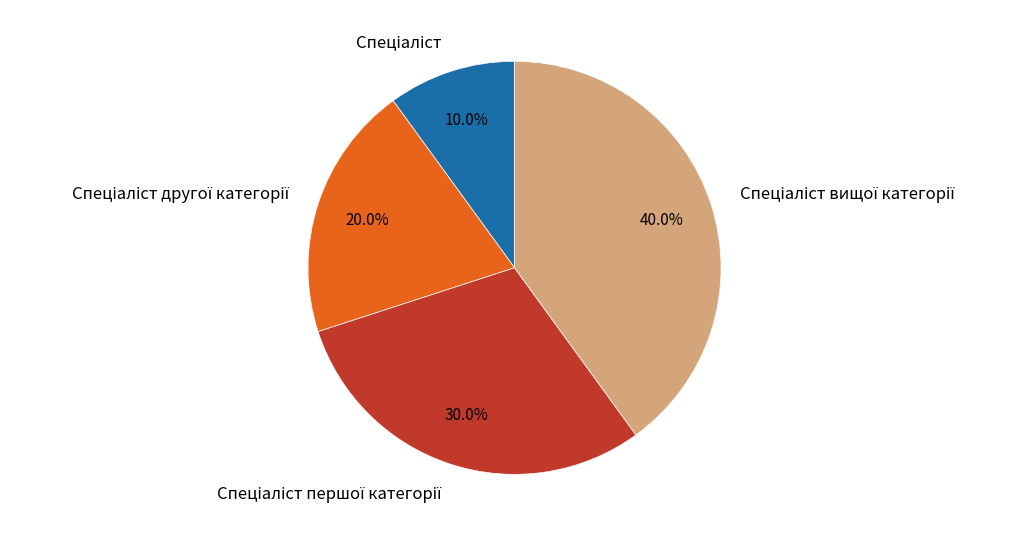

Is there a majority slice in this chart?

No